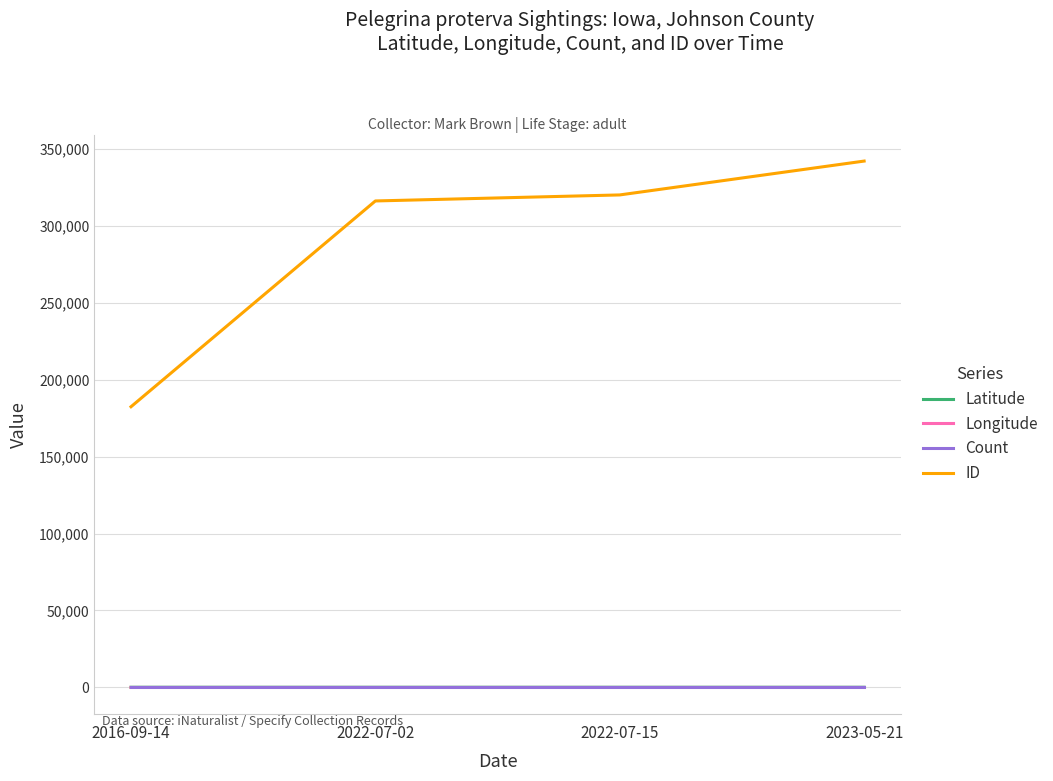

Which category has the highest value across all series?

2023-05-21